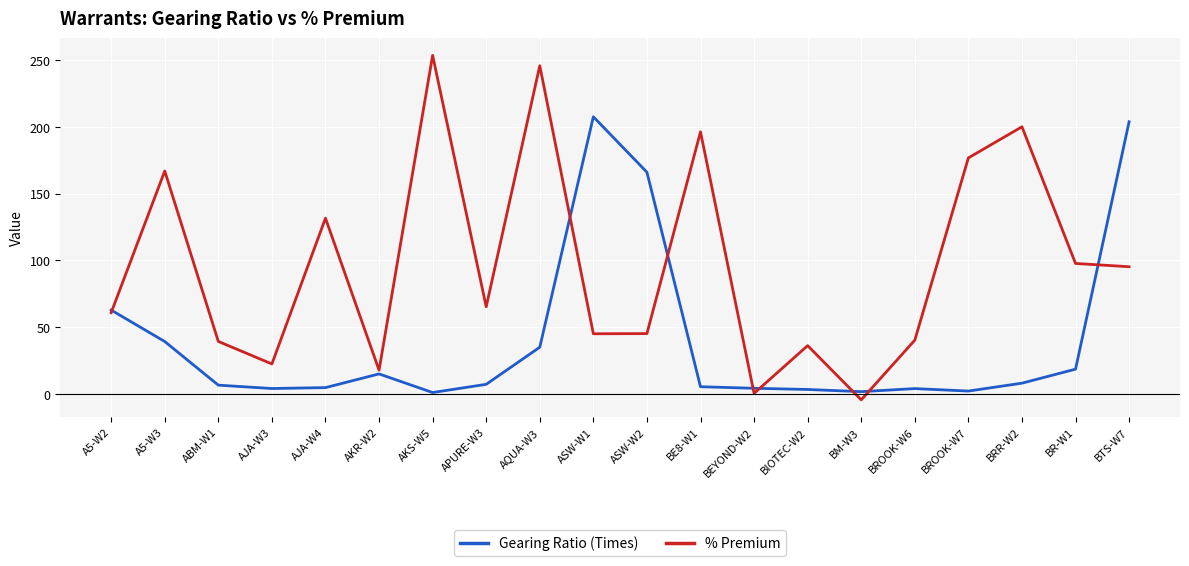

Is the value of % Premium at BIOTEC-W2 greater than the value of Gearing Ratio (Times) at AKS-W5?

Yes